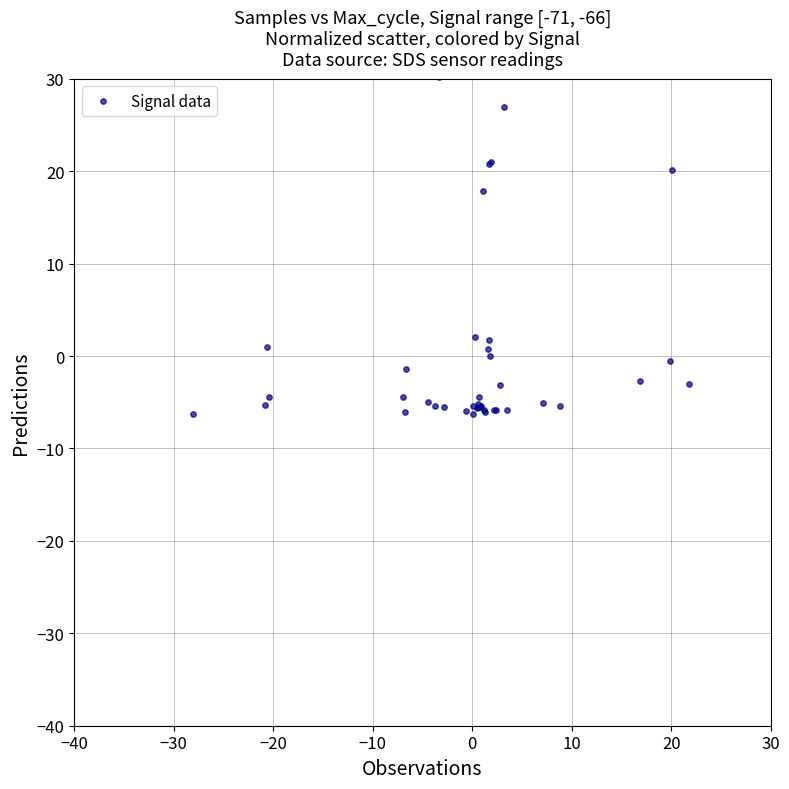

What Y value in the scatter plot is closest to 11?

17.8